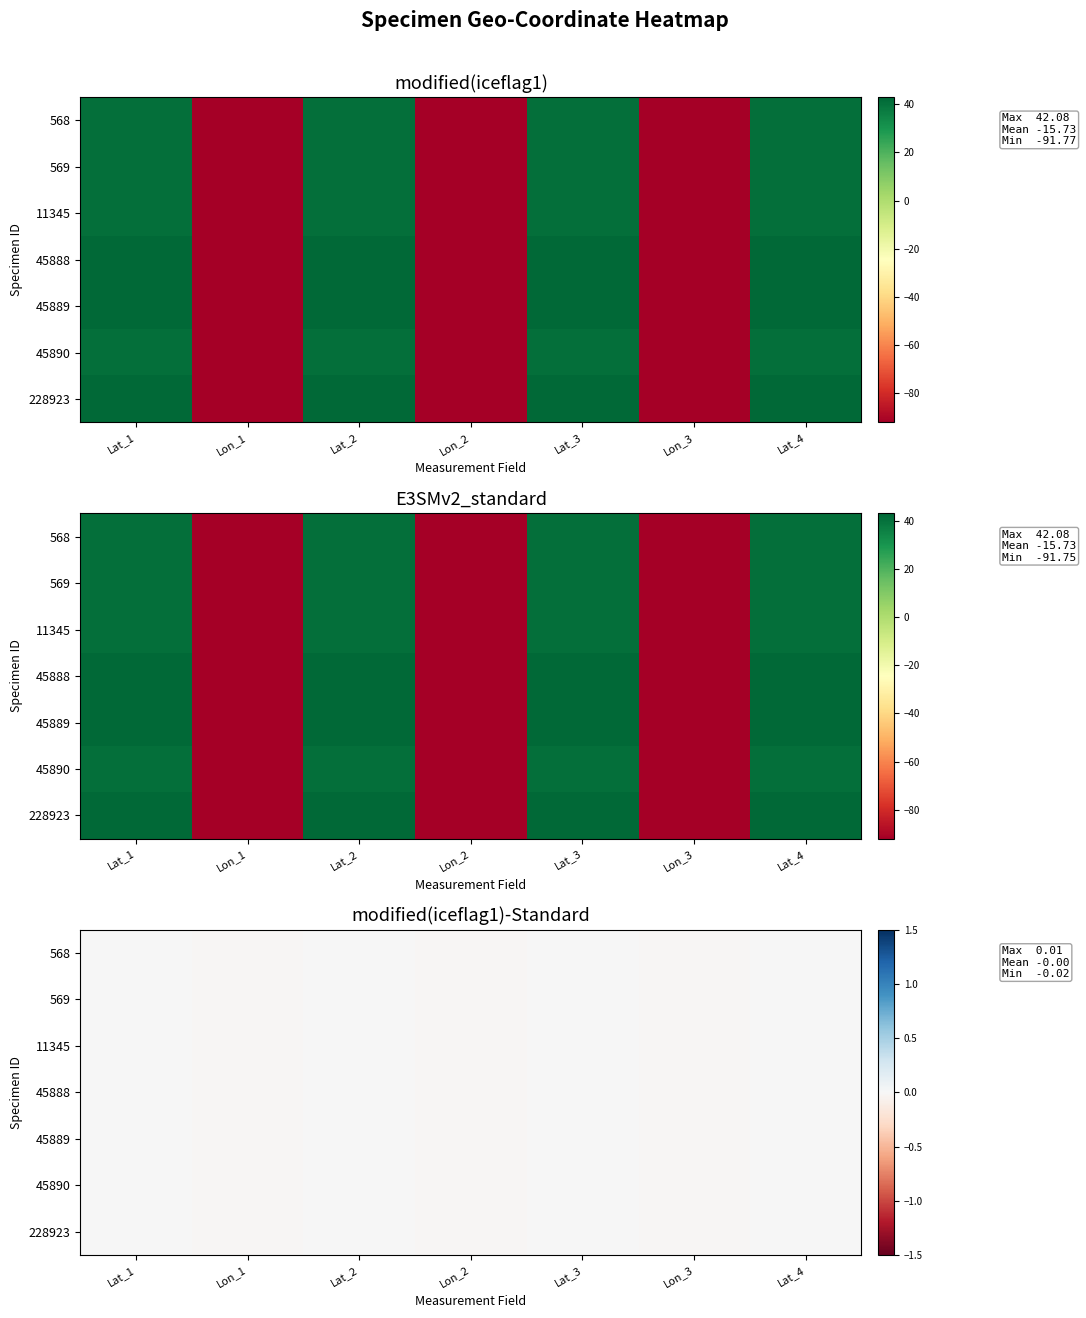

At how many categories does at least one series exceed 0?

4